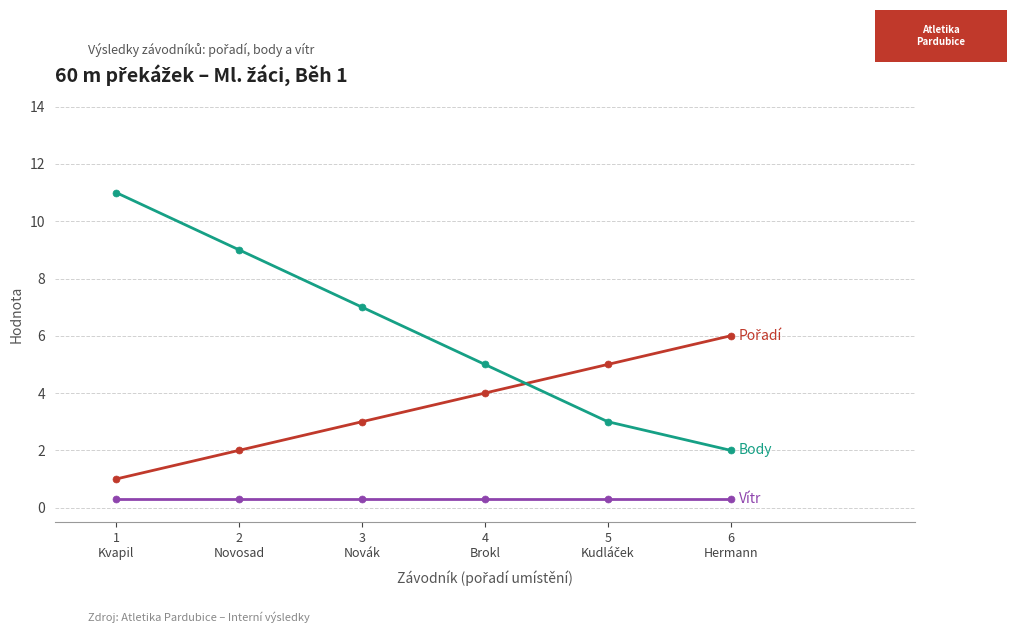

What is the minimum value shown in the chart?

0.3